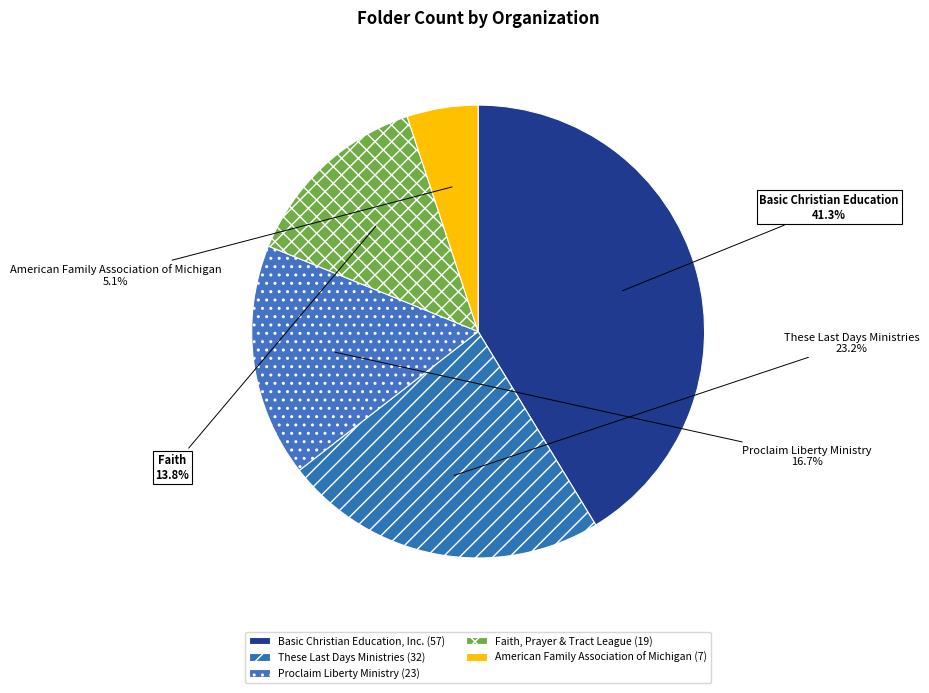

How many slices are in this pie chart?

5